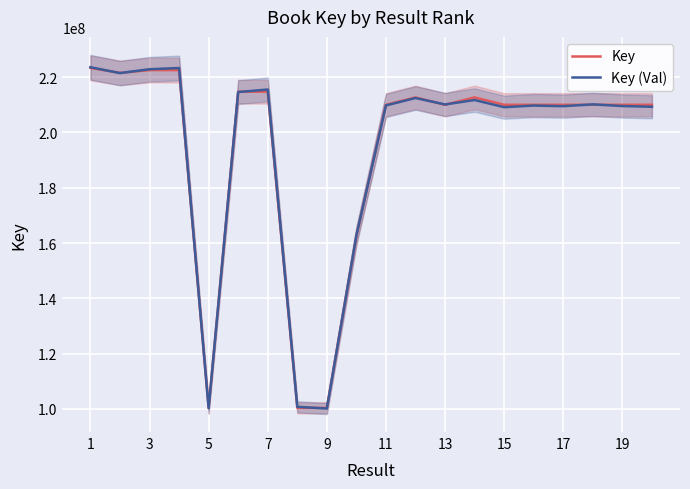

What is the maximum value for Key (Val)?

223542561.1